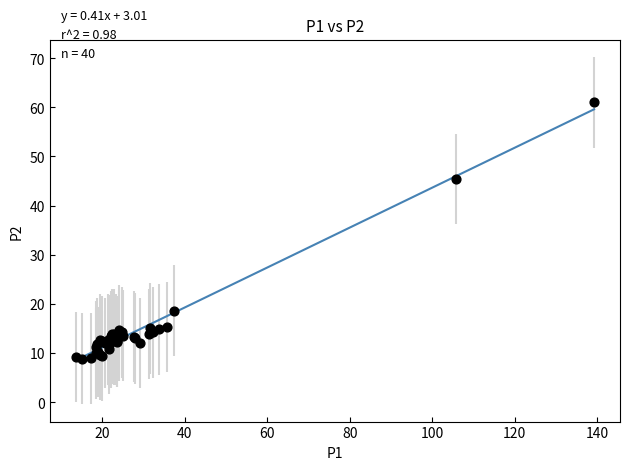

What Y value in the scatter plot is closest to 34?

45.4